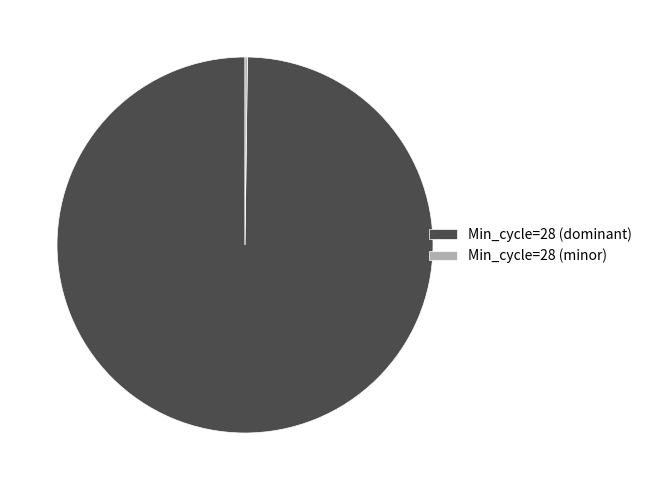

Is there any slice that represents more than half of the pie?

Yes